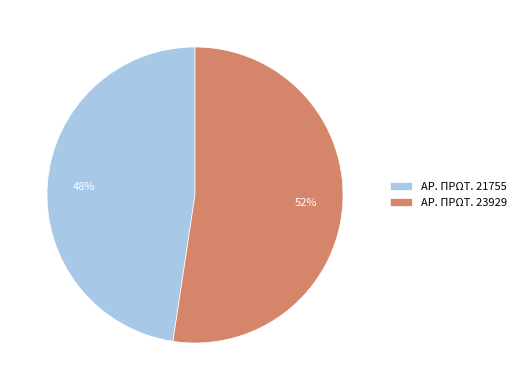

The ΑΡ. ΠΡΩΤ. 23929 slice represents 44% of the pie. True or false?

False